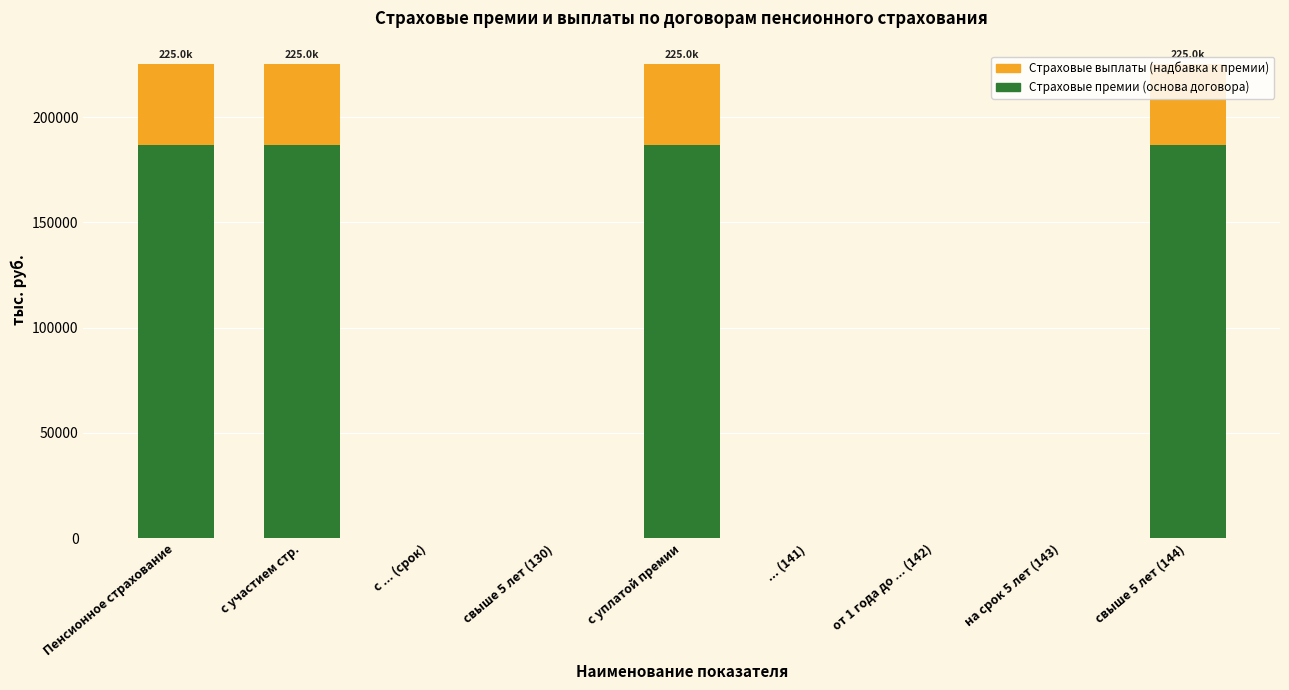

Are the bars horizontal?

No